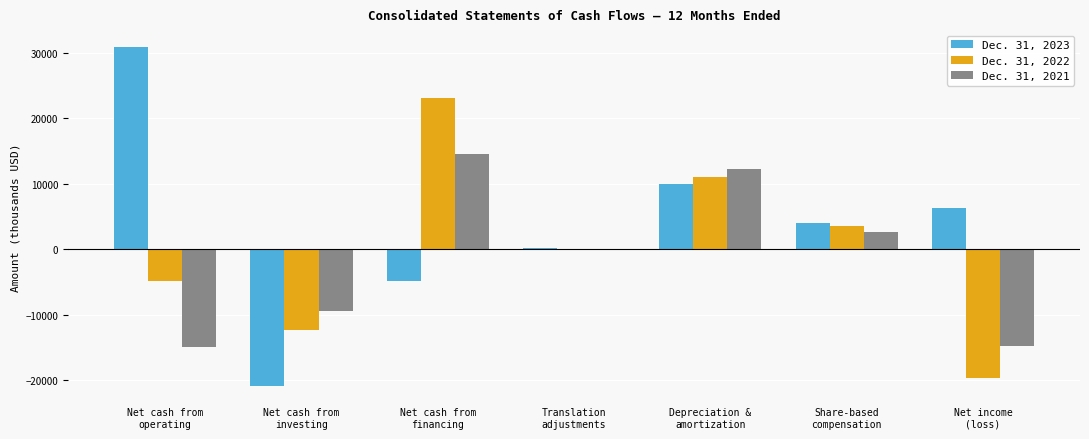

How many groups of bars are there?

7